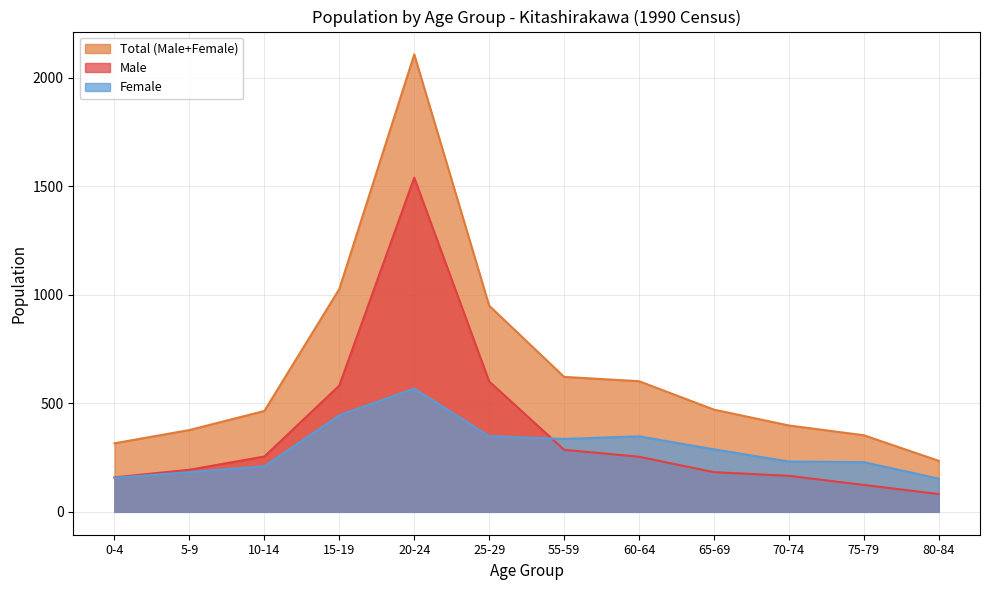

Is it true that Total (Male+Female) equals 468 at 20-24?

False